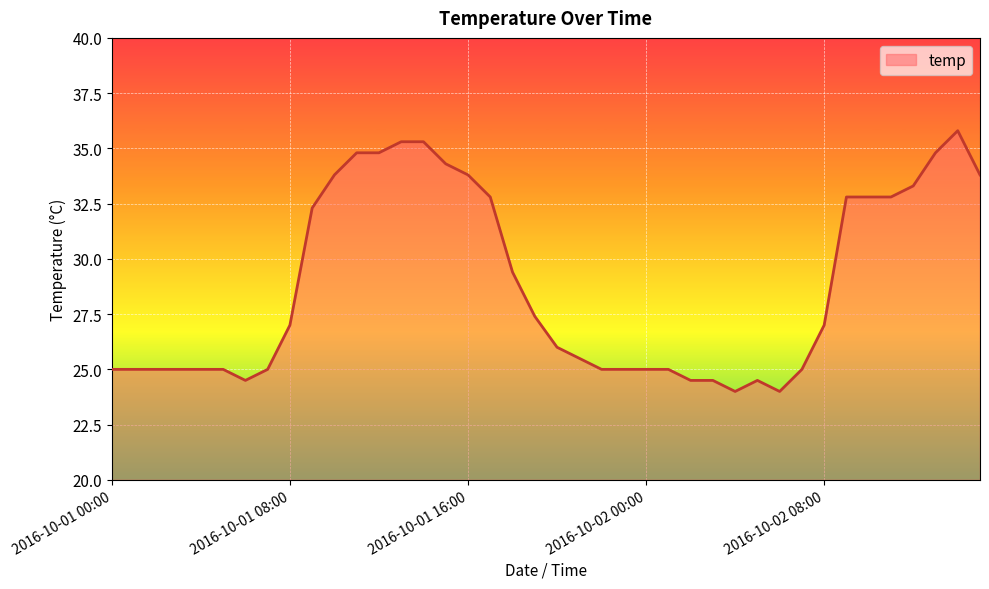

What is the minimum value shown in the chart?

24.0